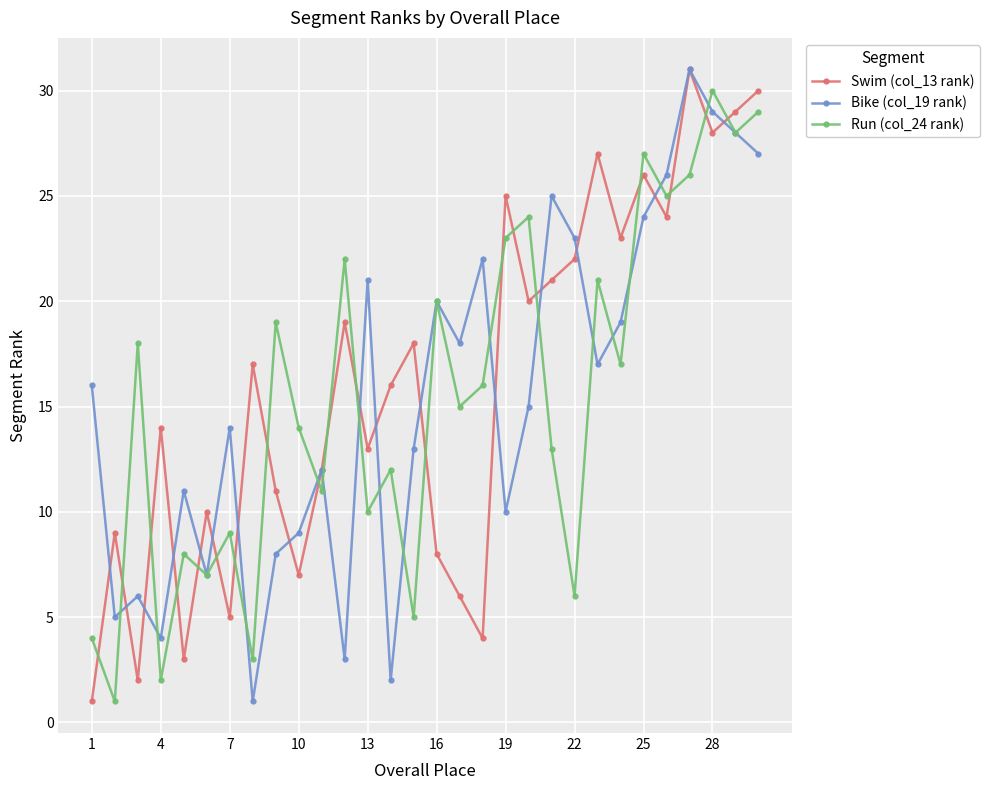

Does the chart have visible grid lines?

Yes